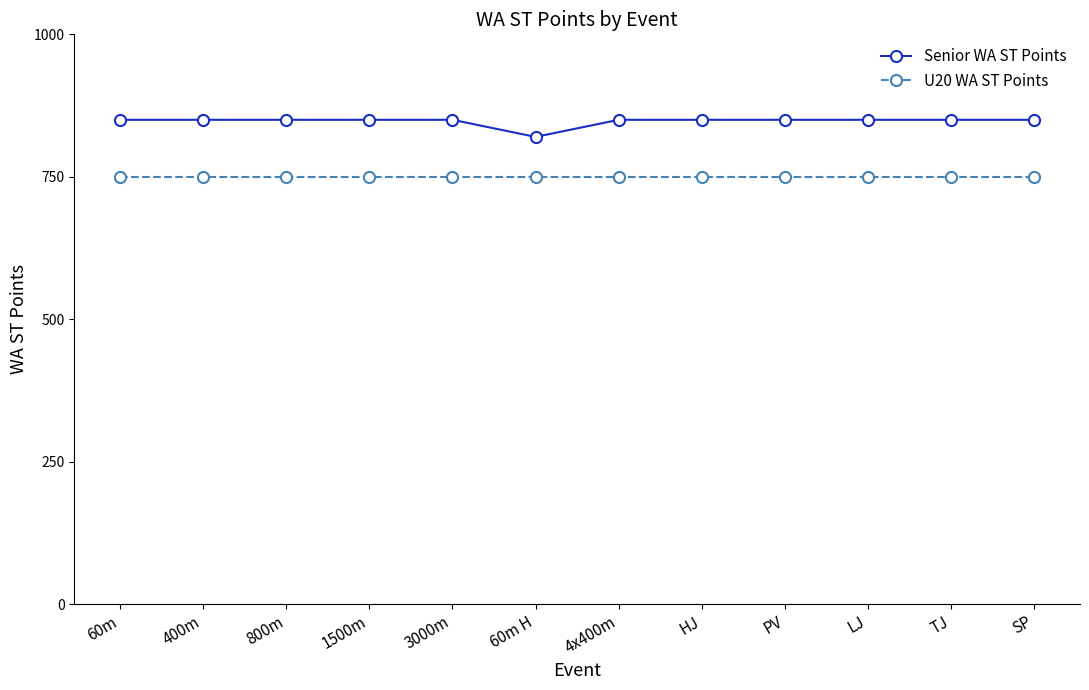

Which series has the largest range (max minus min)?

Senior WA ST Points